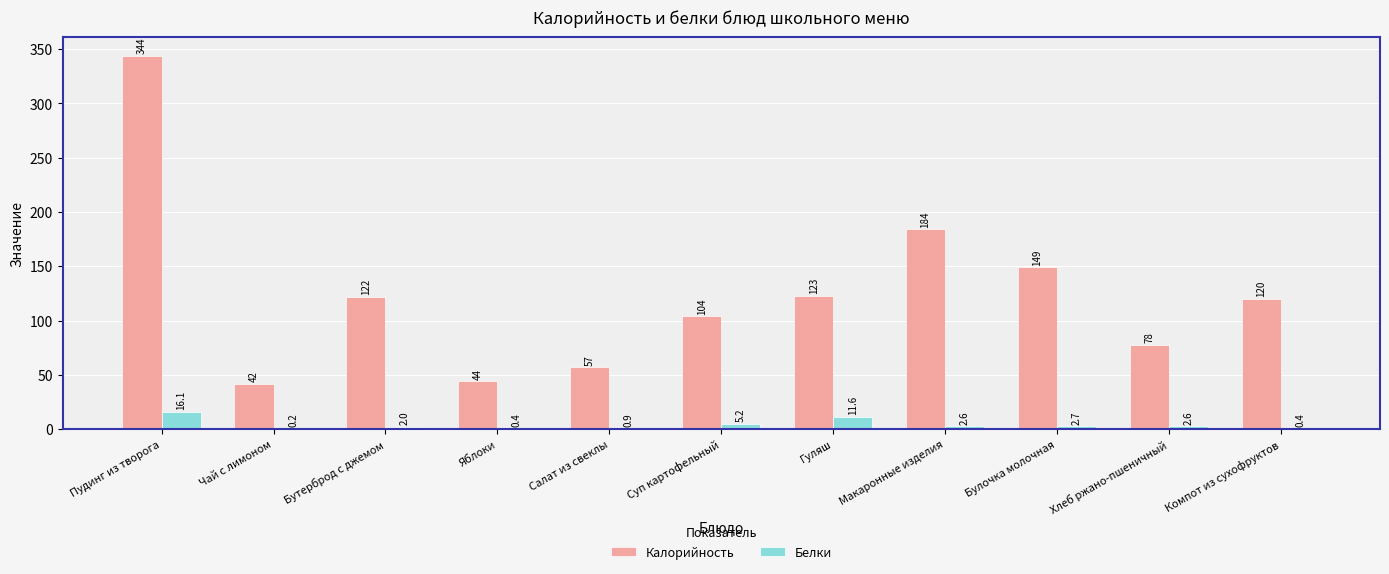

What is the sum of all Калорийность values?

1367.0